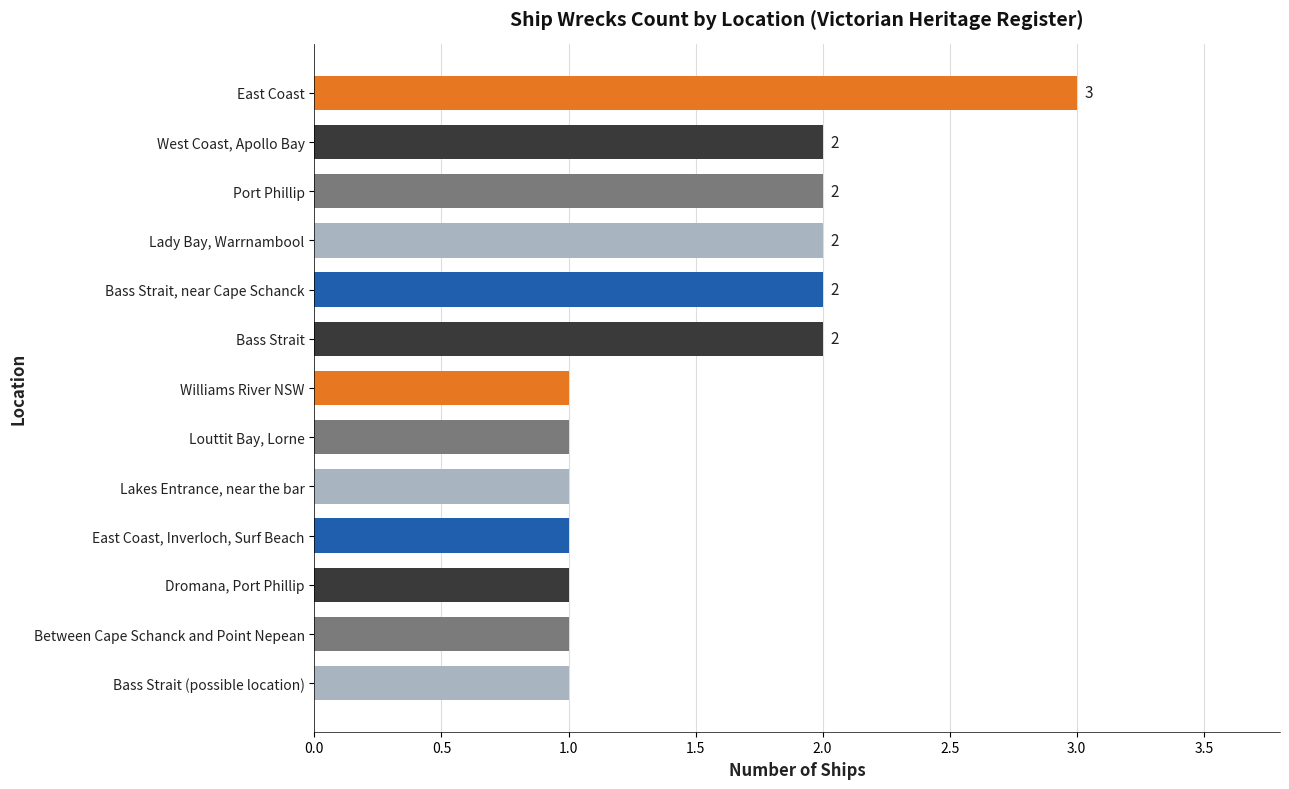

Approximately how many times larger is the value at Bass Strait compared to Lady Bay, Warrnambool?

1.0